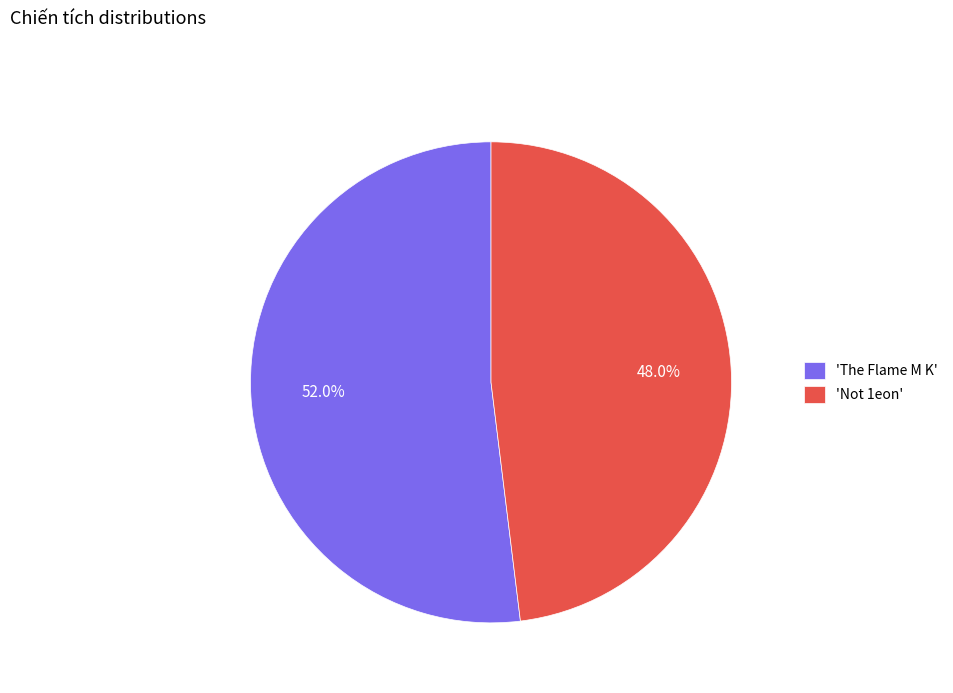

Which has a higher value, 'The Flame M K' or 'Not 1eon'?

'The Flame M K'